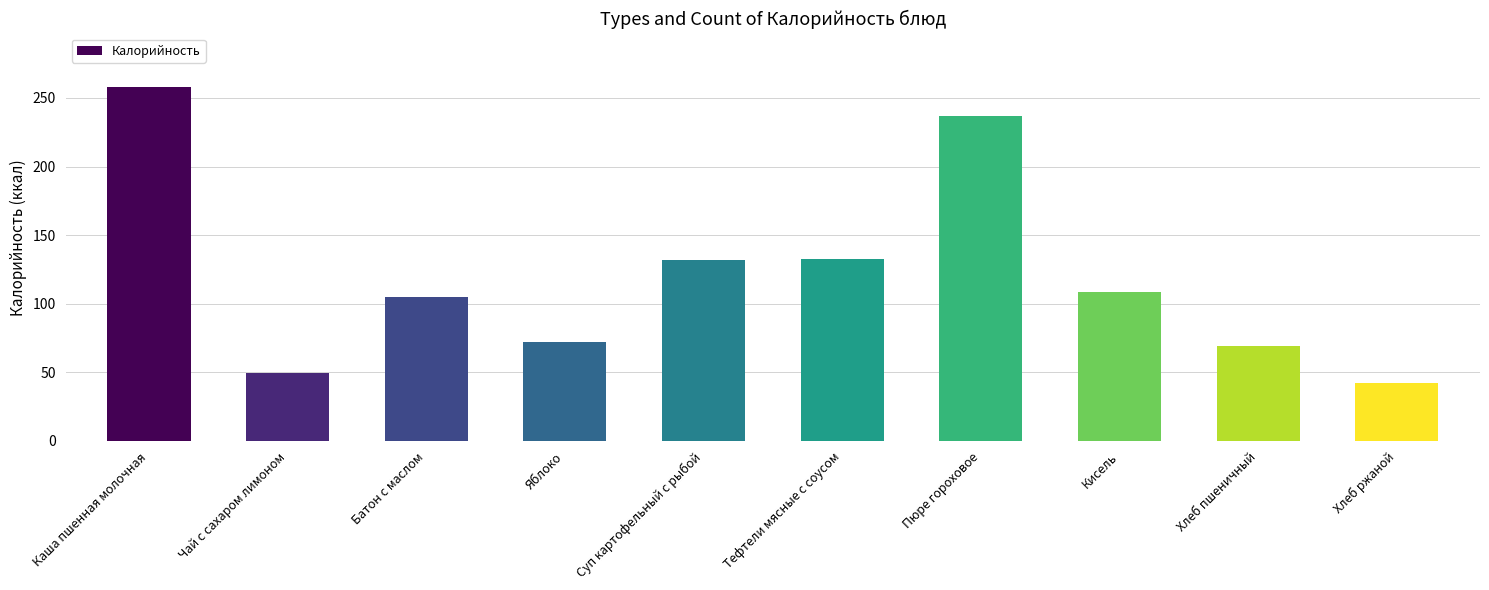

At which category does the chart reach its minimum across all series?

Хлеб ржаной